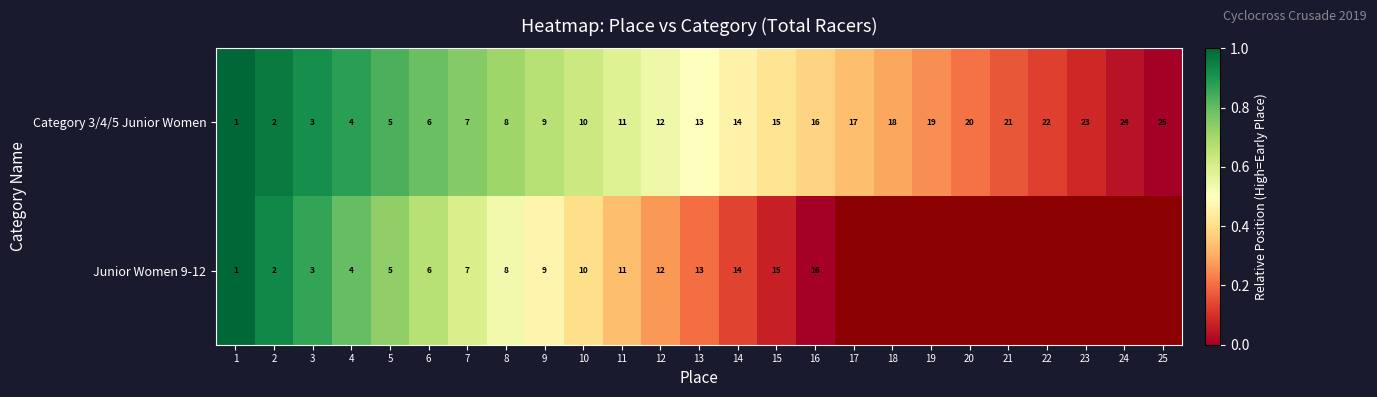

The value of Category 3/4/5 Junior Women at 21 is 21. True or false?

True